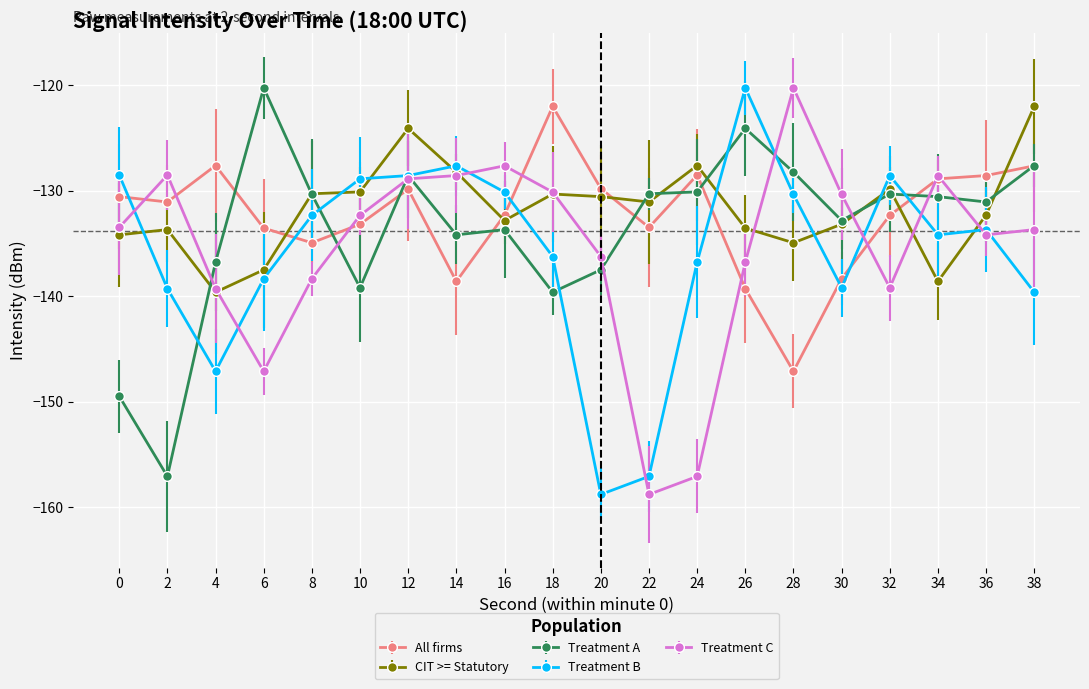

What is the difference between the maximum and minimum values in the CIT >= Statutory series?

17.6